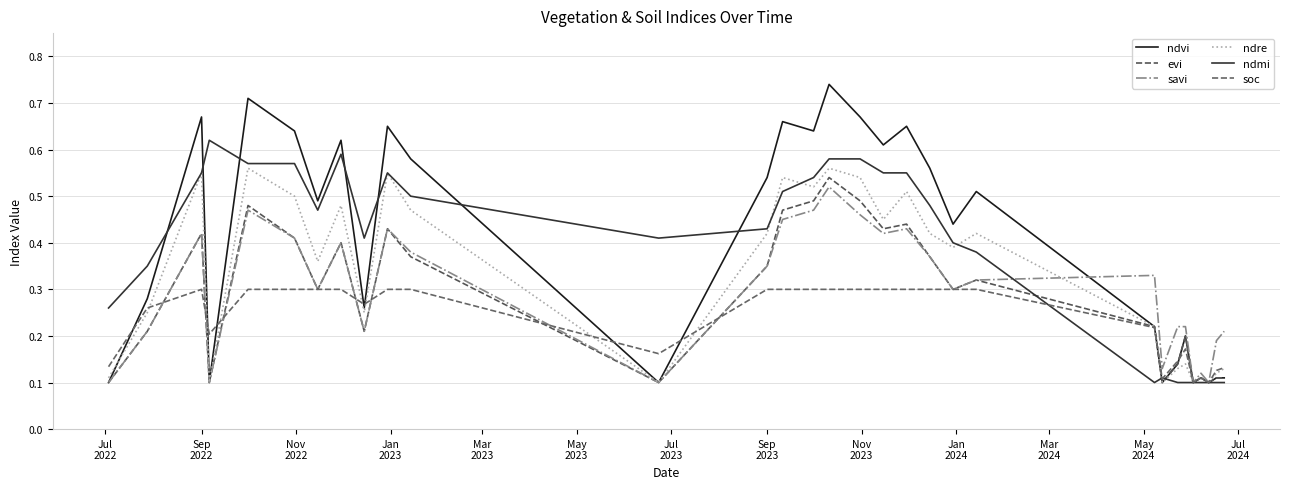

At how many categories does at least one series exceed 0?

31